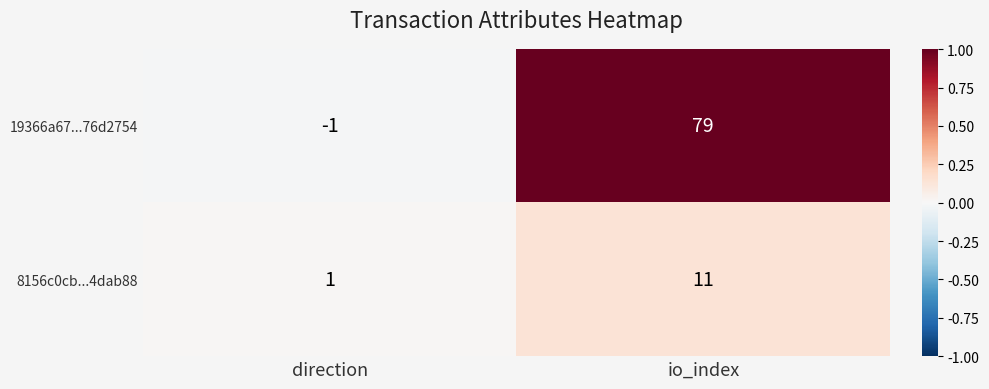

At which label does 19366a67...76d2754 reach its peak?

io_index